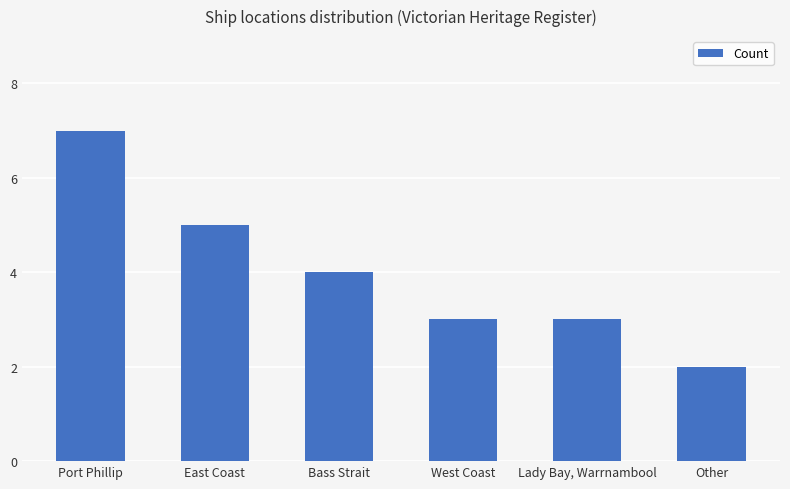

What position from the left is East Coast?

2